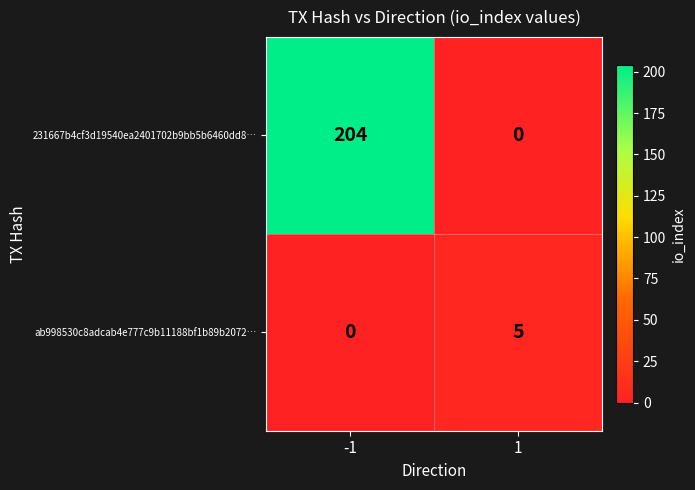

Which series has the widest spread of values?

231667b4cf3d19540ea2401702b9bb5b6460dd8…